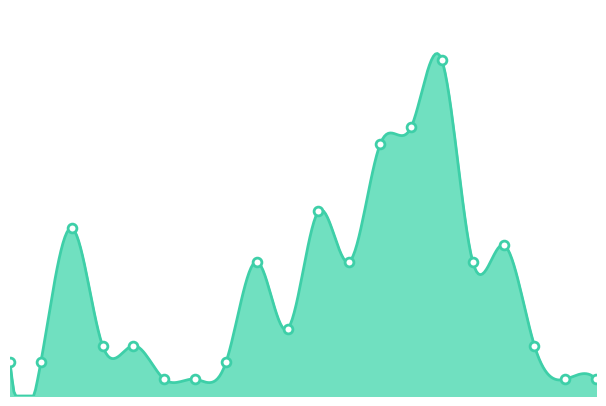

What is the change in value from De-energized and Lockout to Tools/Machinery/Equipment?

+8